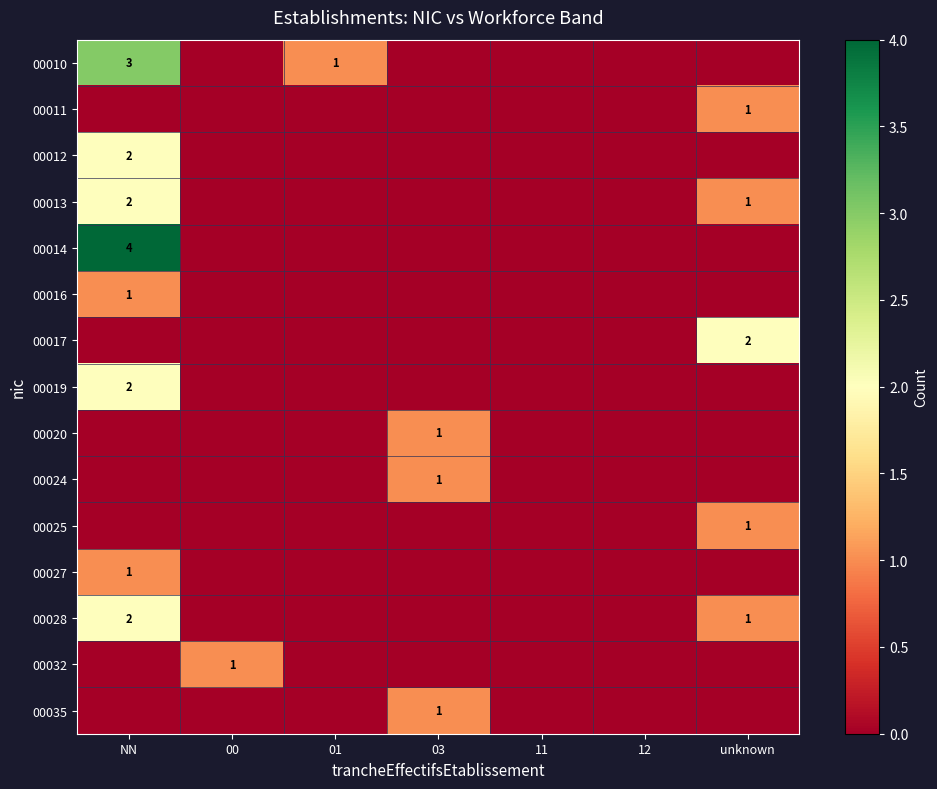

True or false: 00032 has a value of 1 at 00.

True